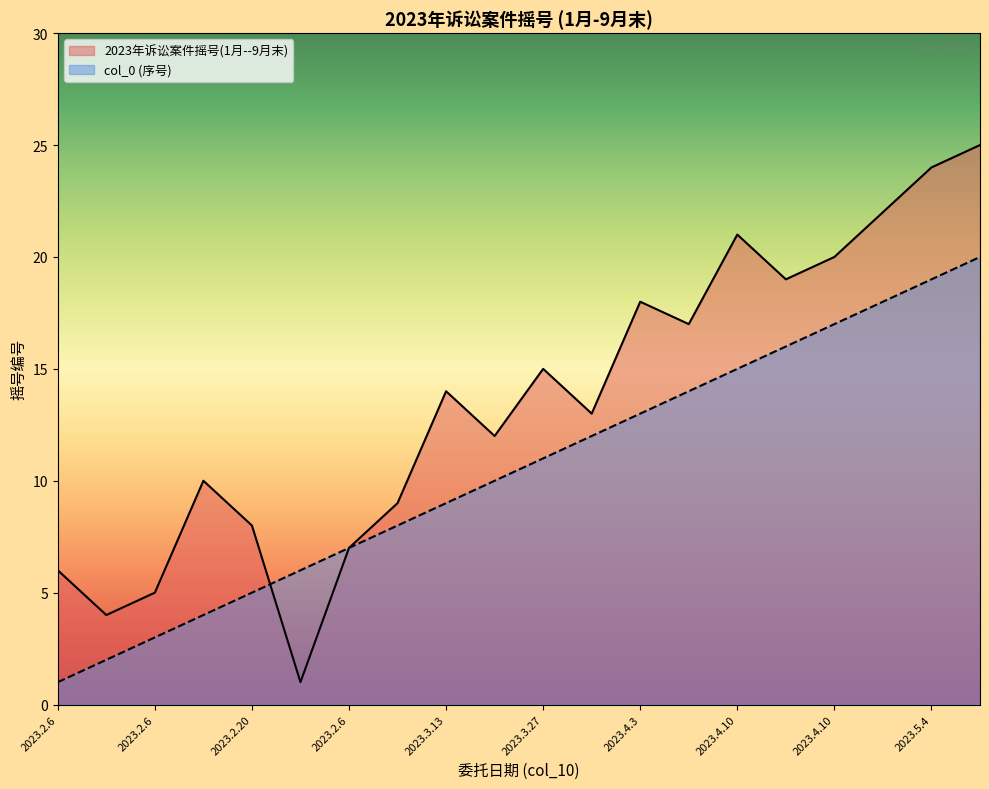

Which series ends up on top after the final intersection of col_0 and 2023年诉讼案件摇号(1月--9月末)?

col_0